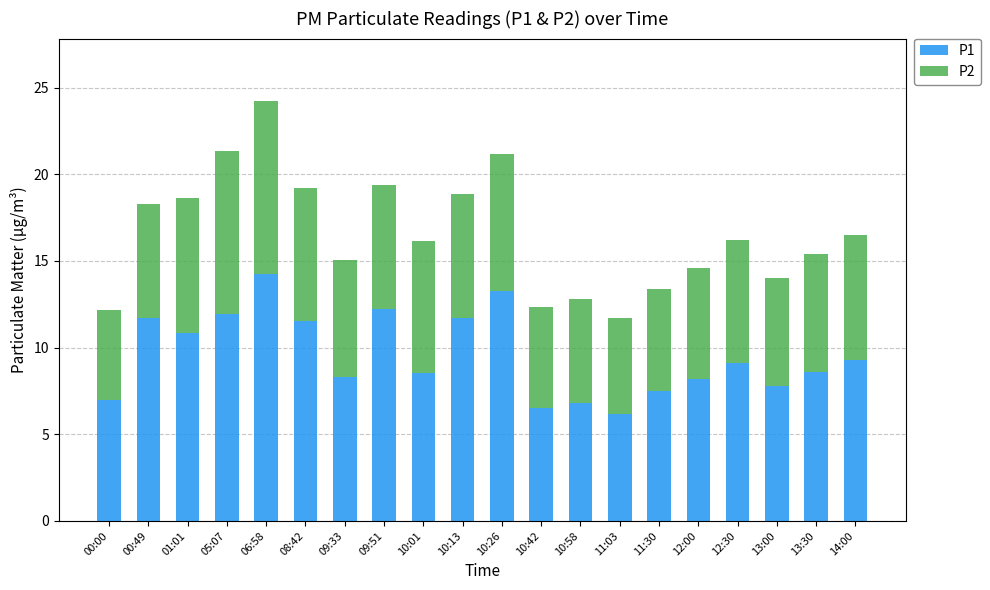

Is it true that P1 equals 11.7 at 00:49?

True